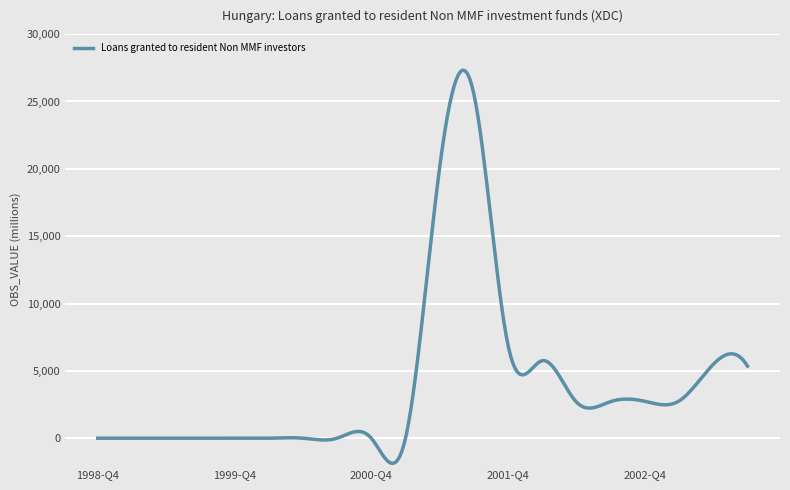

What is the difference between the maximum and minimum values?

29192.4